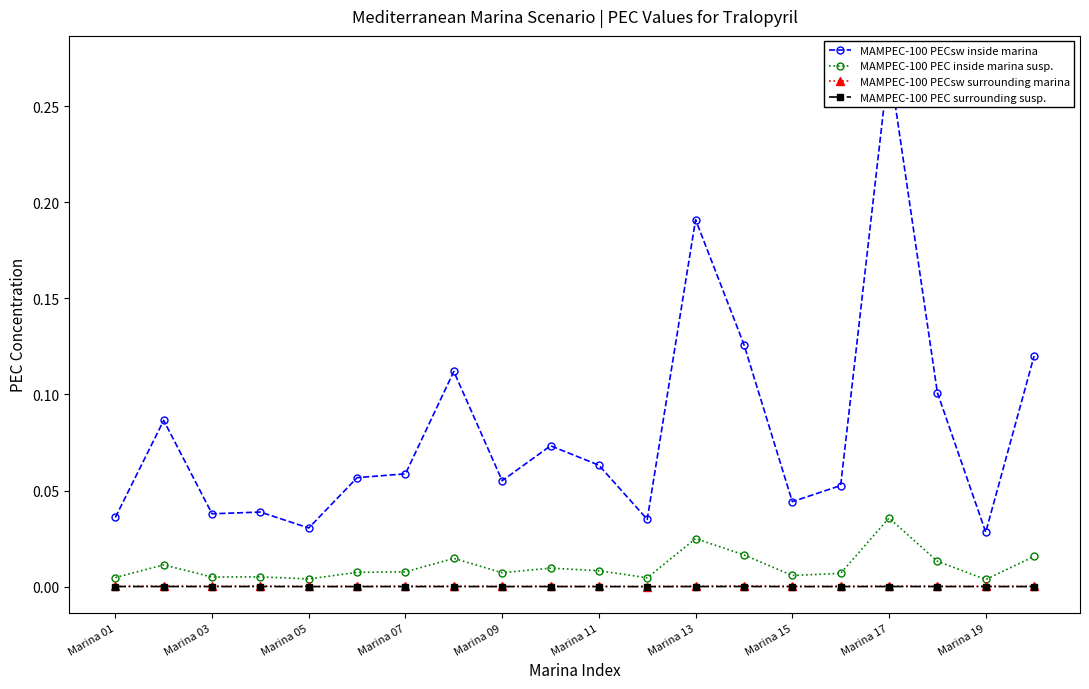

Which series has the widest spread of values?

MAMPEC-100 PECsw inside marina